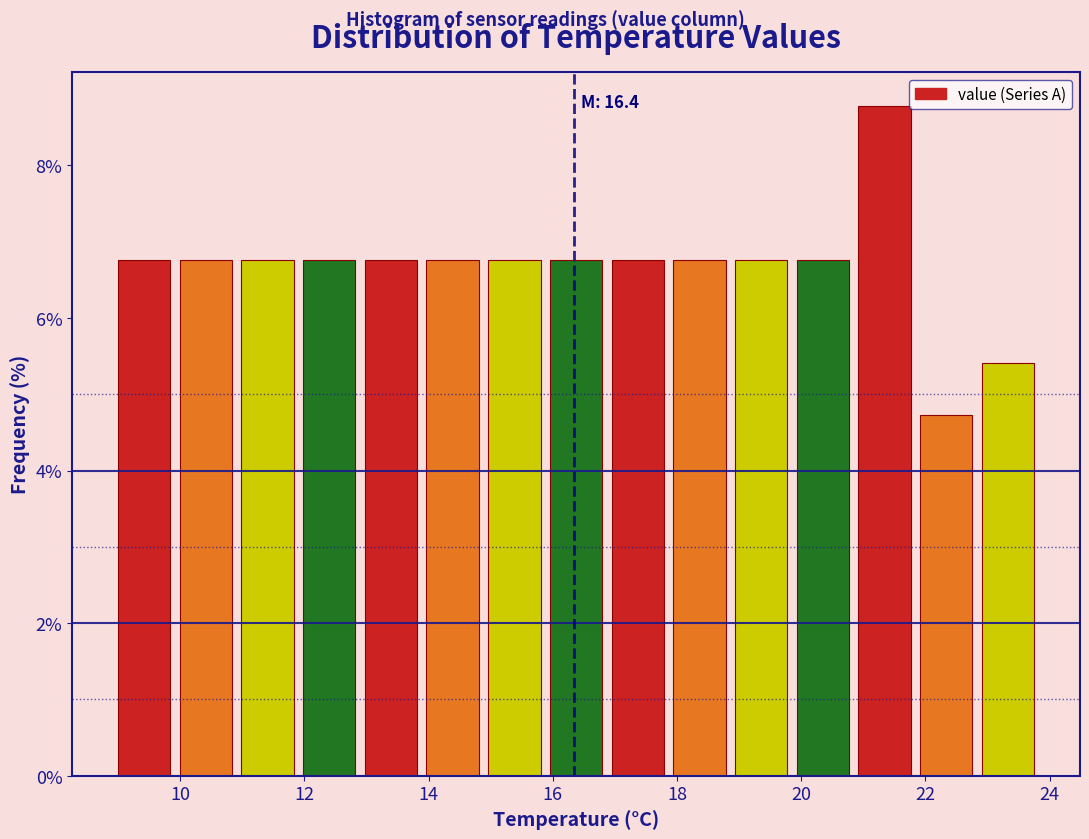

Over which range of the x-axis is the bar tallest?

21 to 22